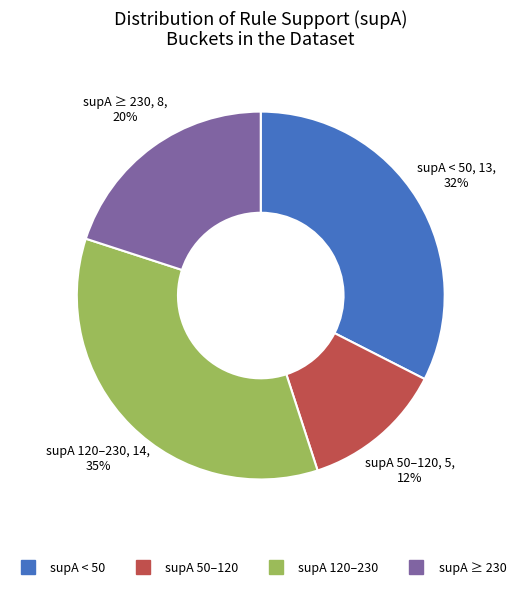

To the nearest percent, what is the average slice percentage?

25%